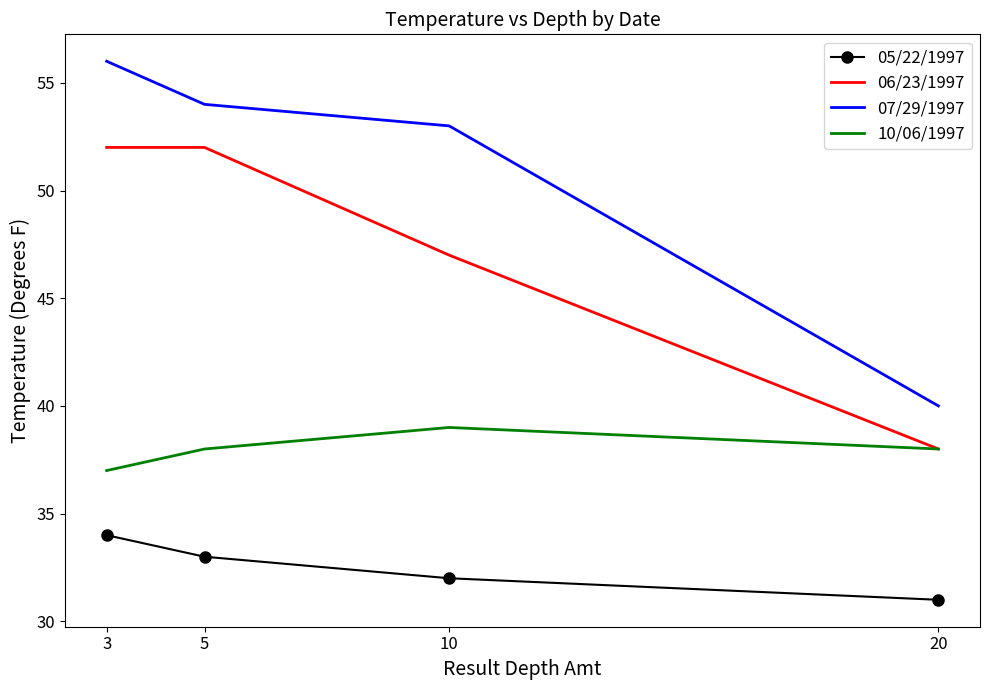

True or false: 05/22/1997 and 07/29/1997 intersect in this chart.

False